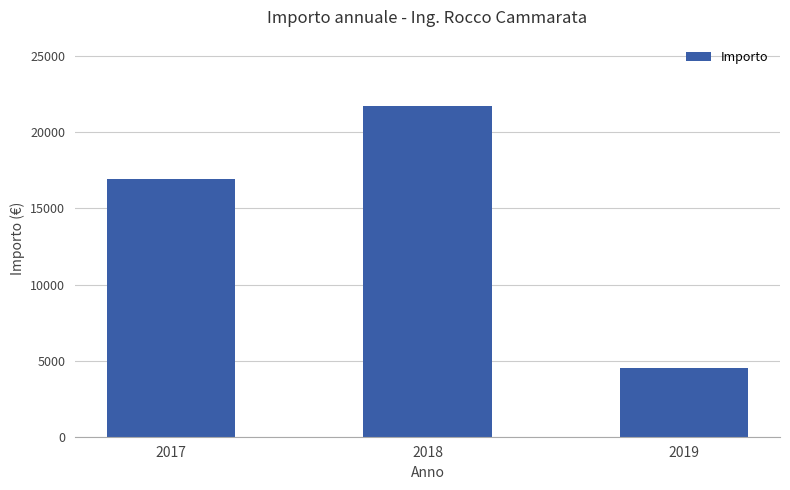

How many data points does each series have?

3